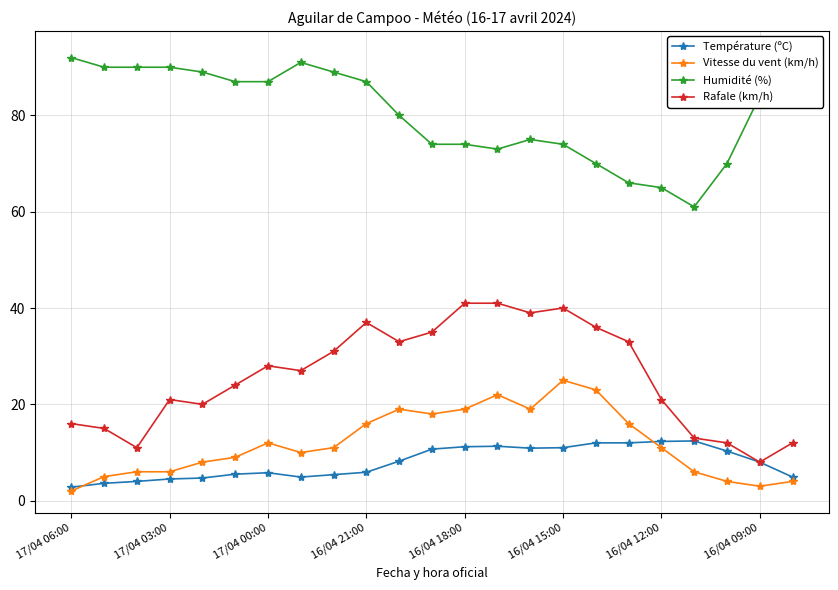

What are all the series names shown in the legend?

Température (ºC), Vitesse du vent (km/h), Humidité (%), Rafale (km/h)